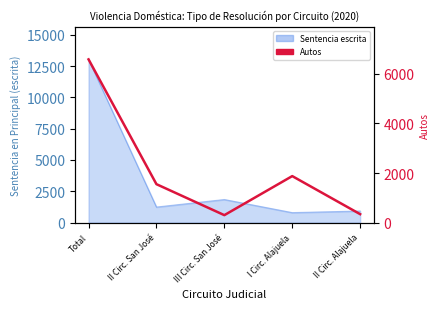

Approximately how many times larger is the value at Total compared to III Circ. San José?

21.8